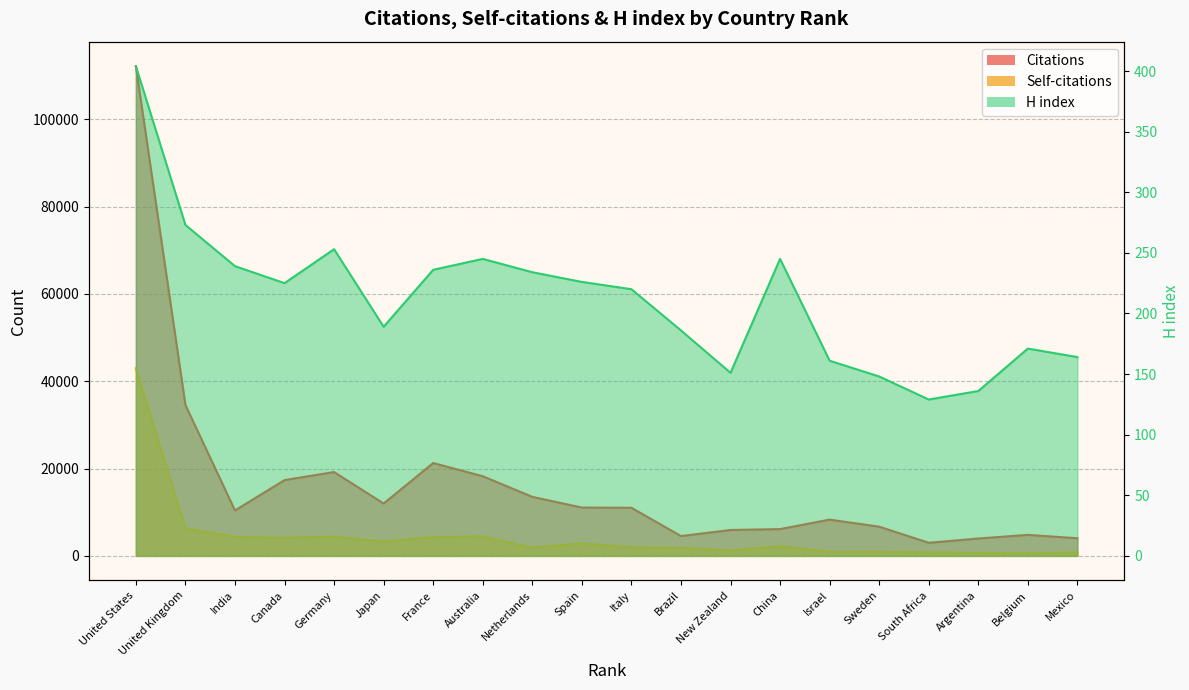

True or false: Citations has a value of 8847 at New Zealand.

False